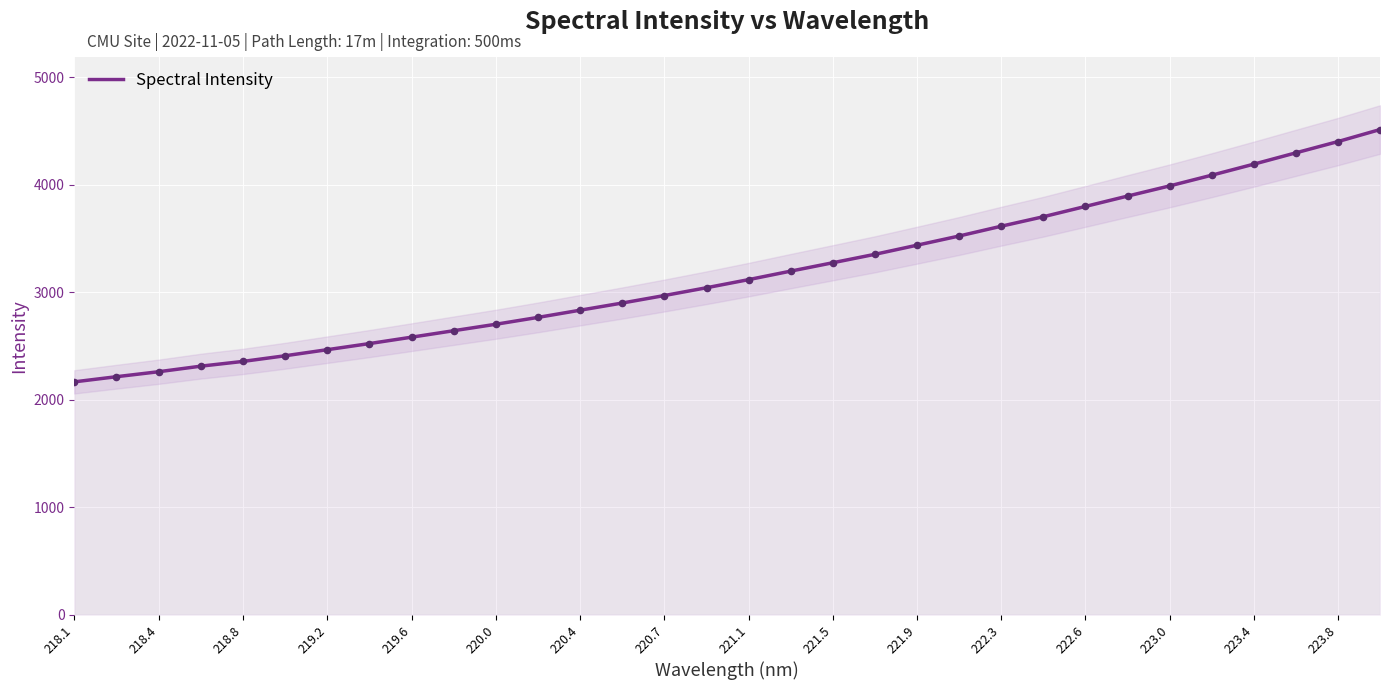

The Spectral Intensity series shows 2165.1 at 218.1. True or false?

True